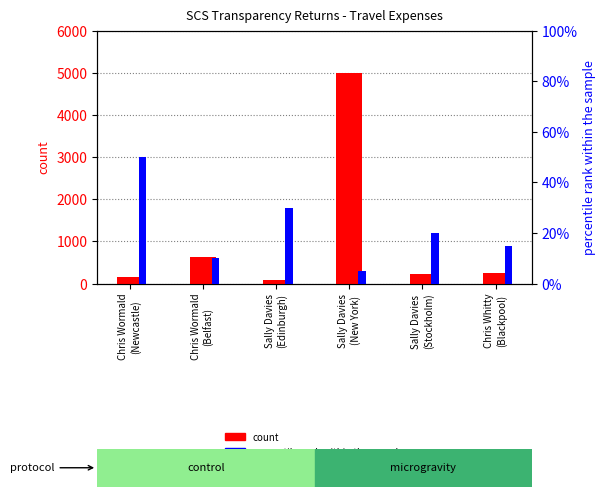

Reading left to right, list all the values displayed in this chart.

count: 151.7	618.6	94.3	4982.4	221.1	259.6
percentile rank within the sample: 0.5	0.1	0.3	0.1	0.2	0.1